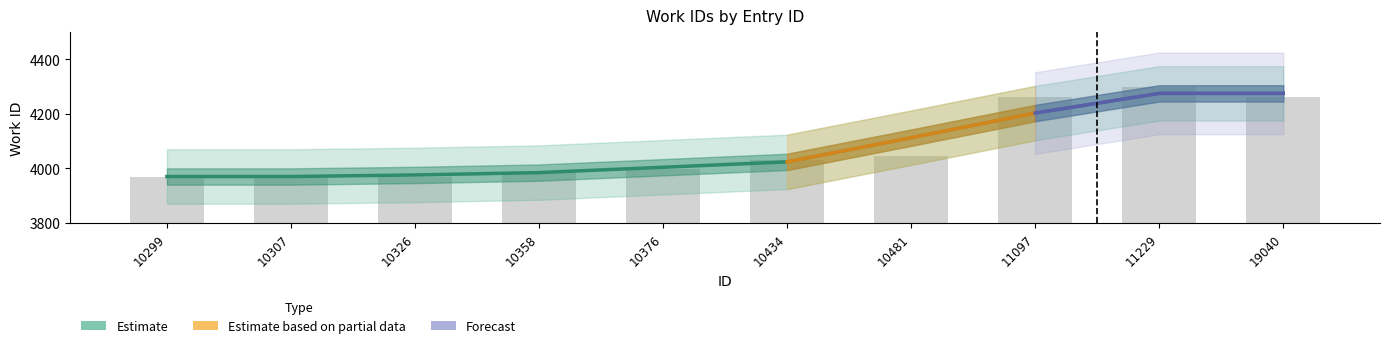

What is the greatest value displayed?

4300